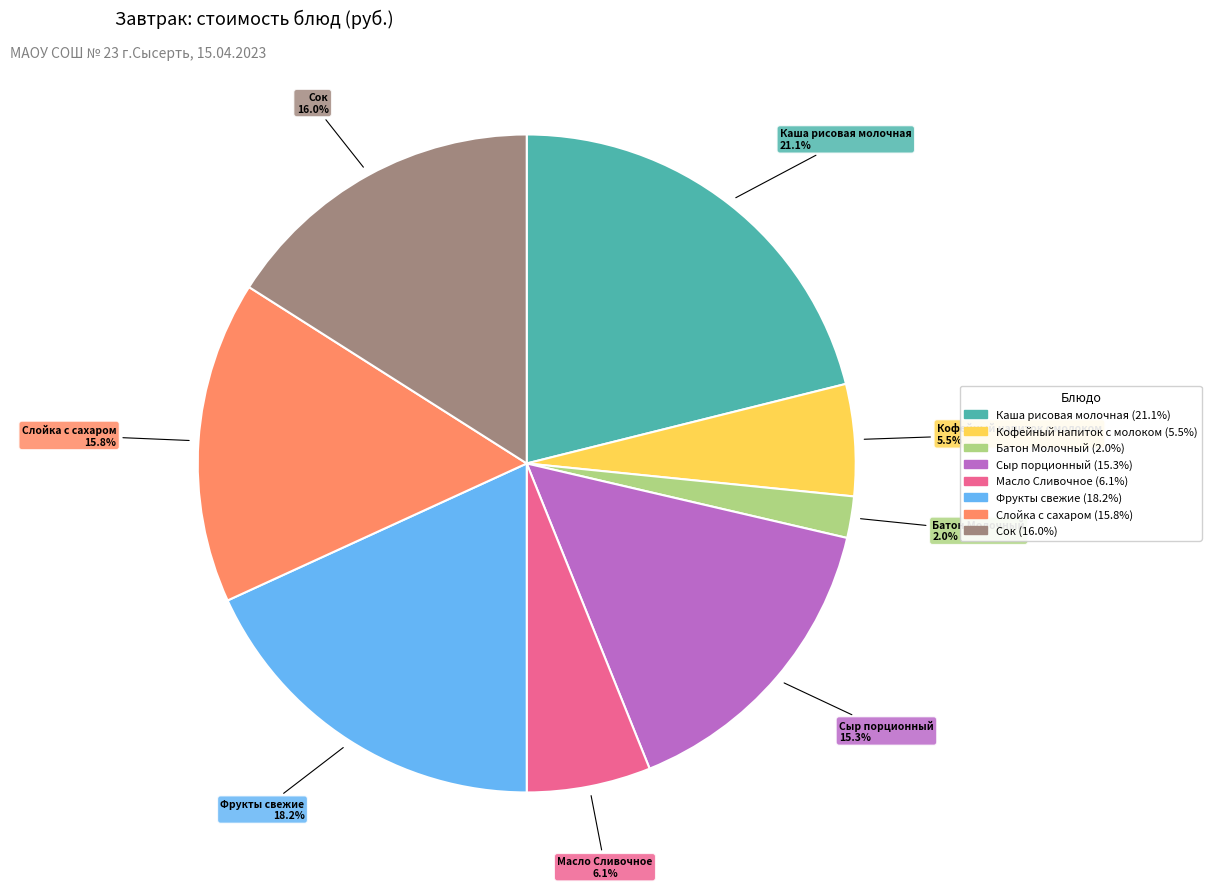

What is the largest slice in the pie chart?

Каша рисовая молочная